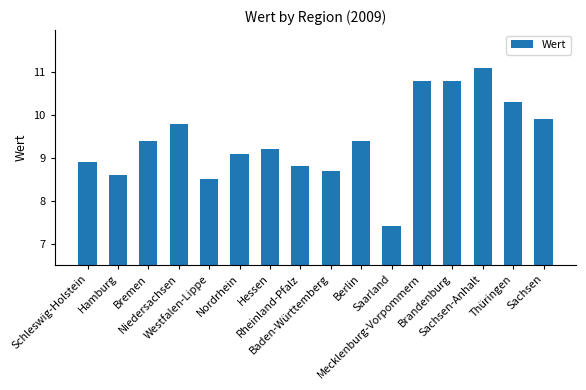

What is the greatest value displayed?

11.1